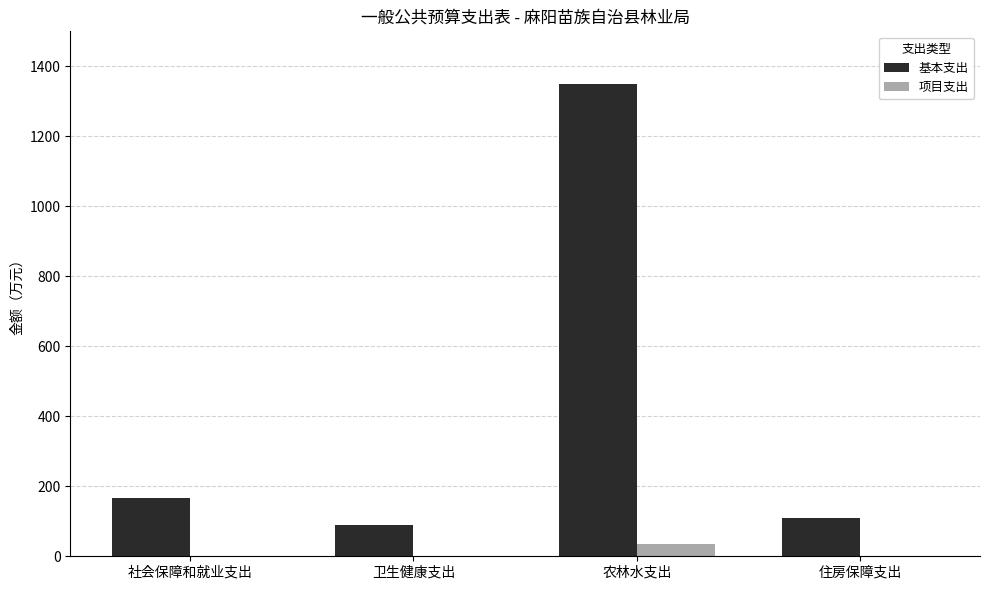

How many series are shown in this chart?

2